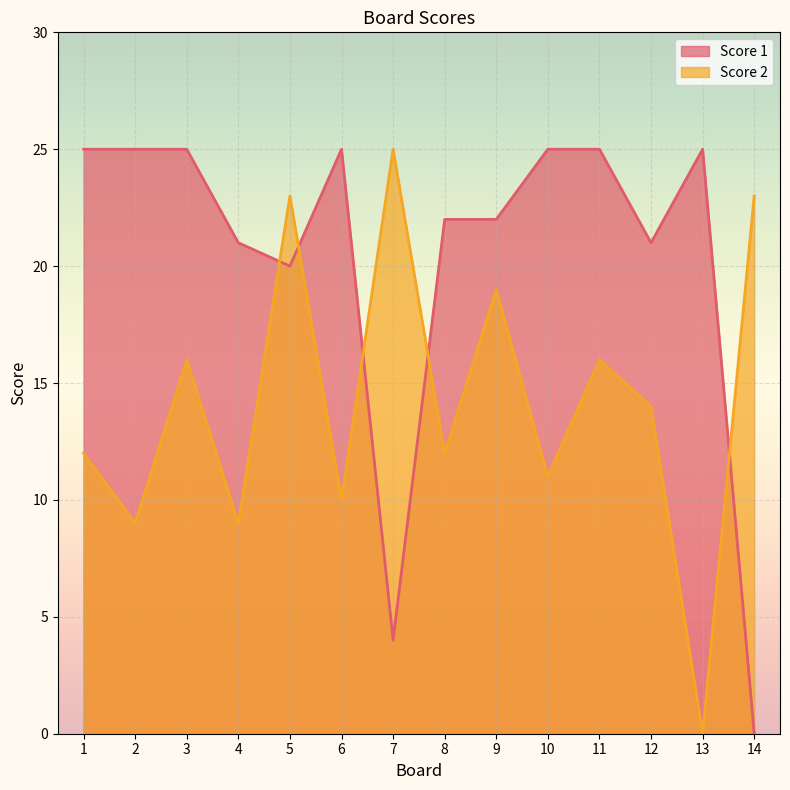

At which label does Score 1 reach its peak?

1